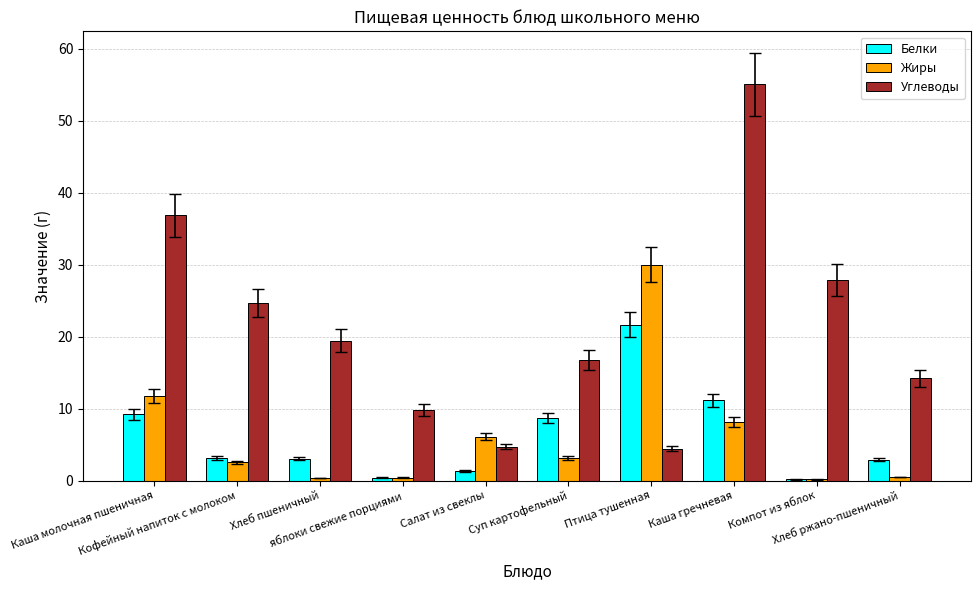

What is the maximum value for Белки?

21.6